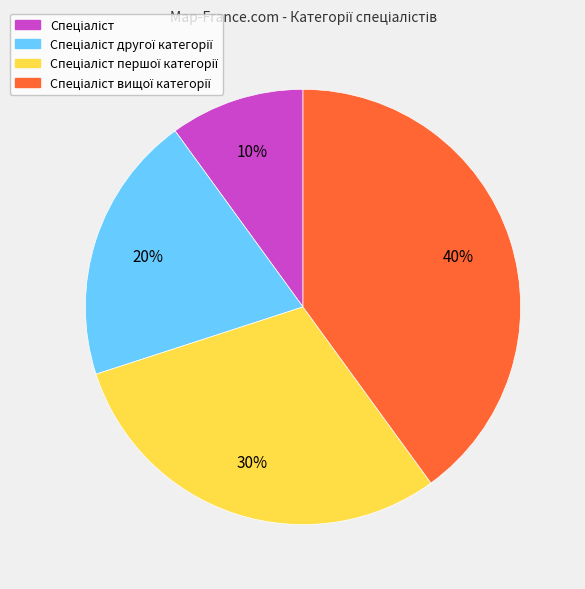

To the nearest percent, what is the difference between the largest and smallest slice percentages?

30%